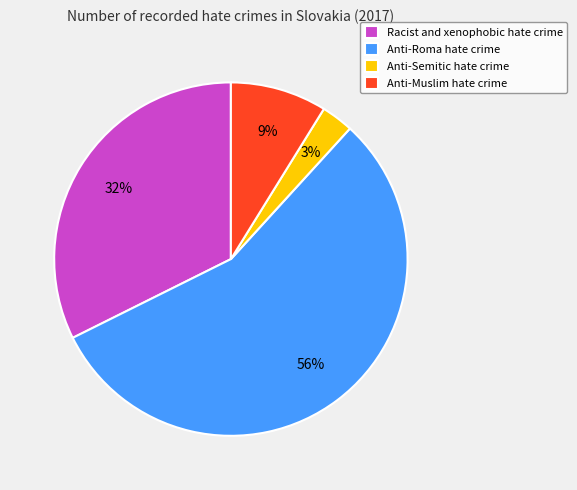

How many slices are in this pie chart?

4